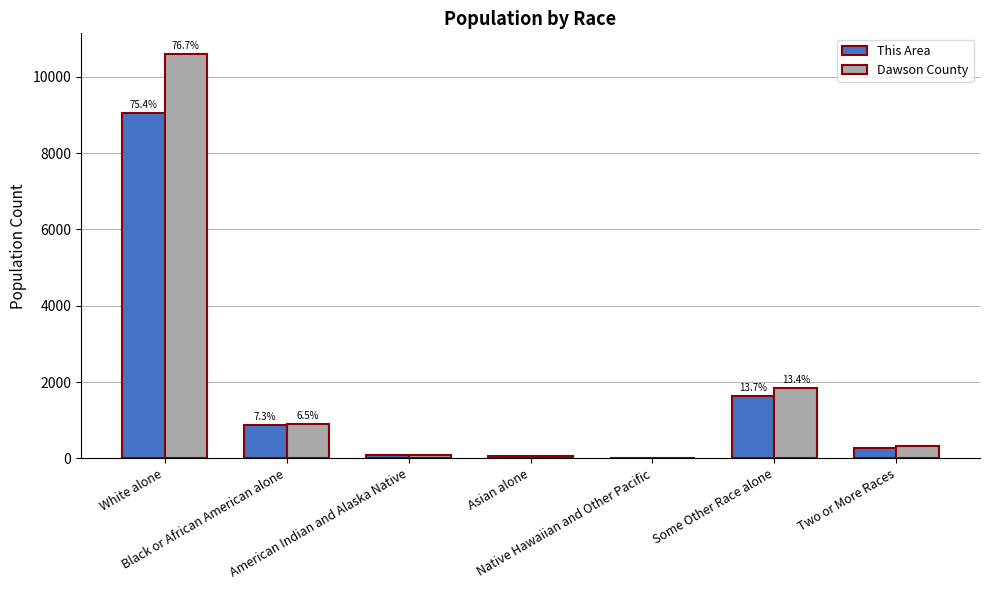

What is the maximum value shown in the chart?

10606